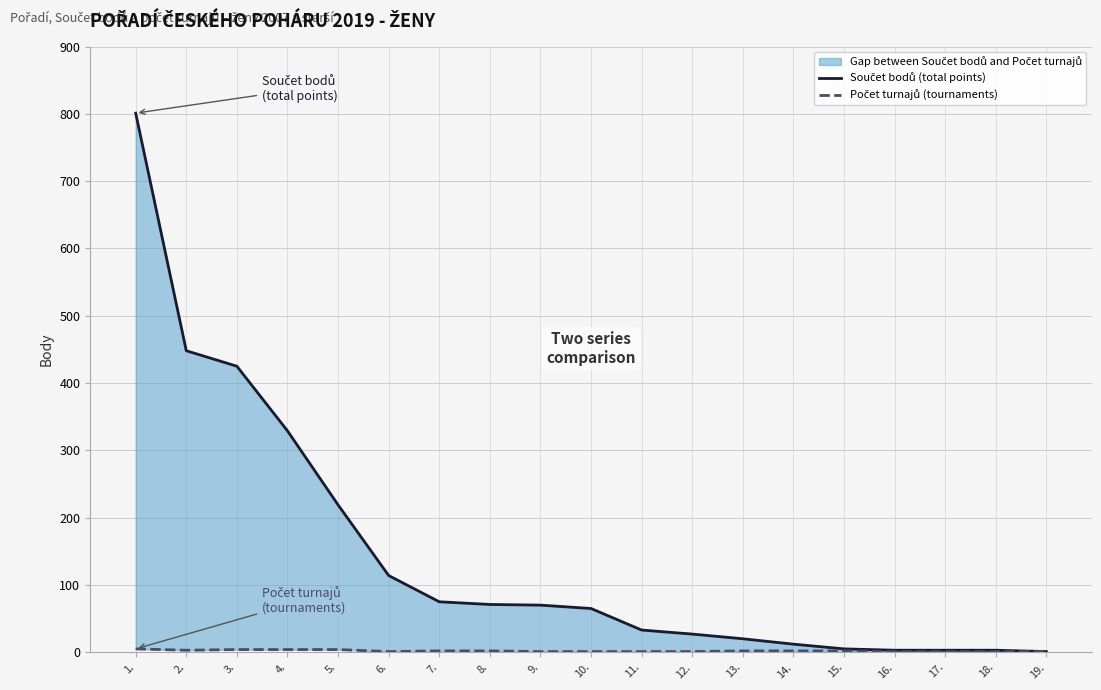

What is the difference between the second highest and second lowest values in the Součet bodů (total points) series?

445